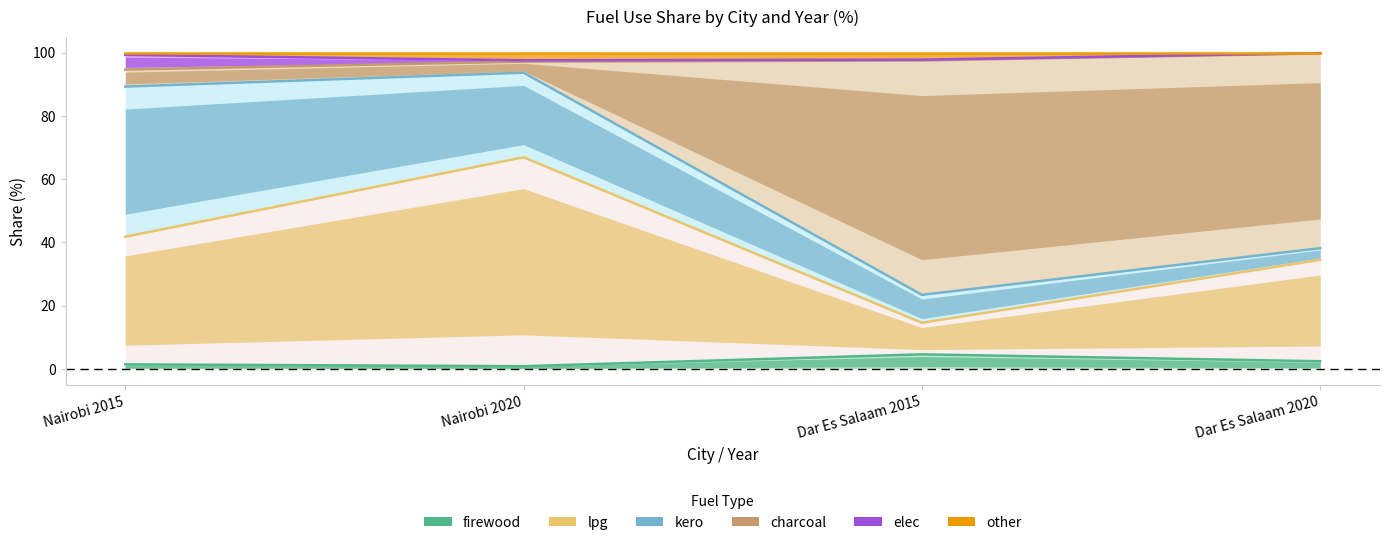

Which series changed the most between Nairobi 2015 and Dar Es Salaam 2020?

kero